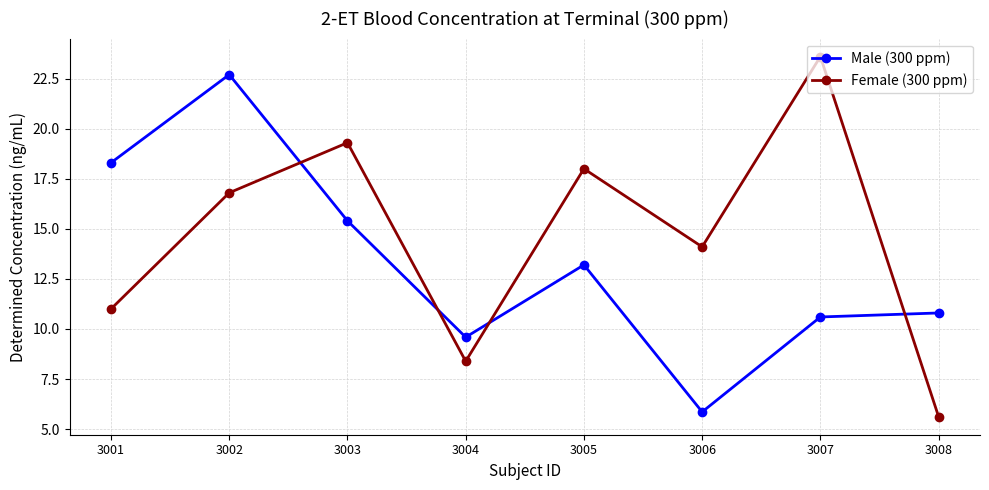

List the series in order of their peak value, lowest first.

Male (300 ppm), Female (300 ppm)